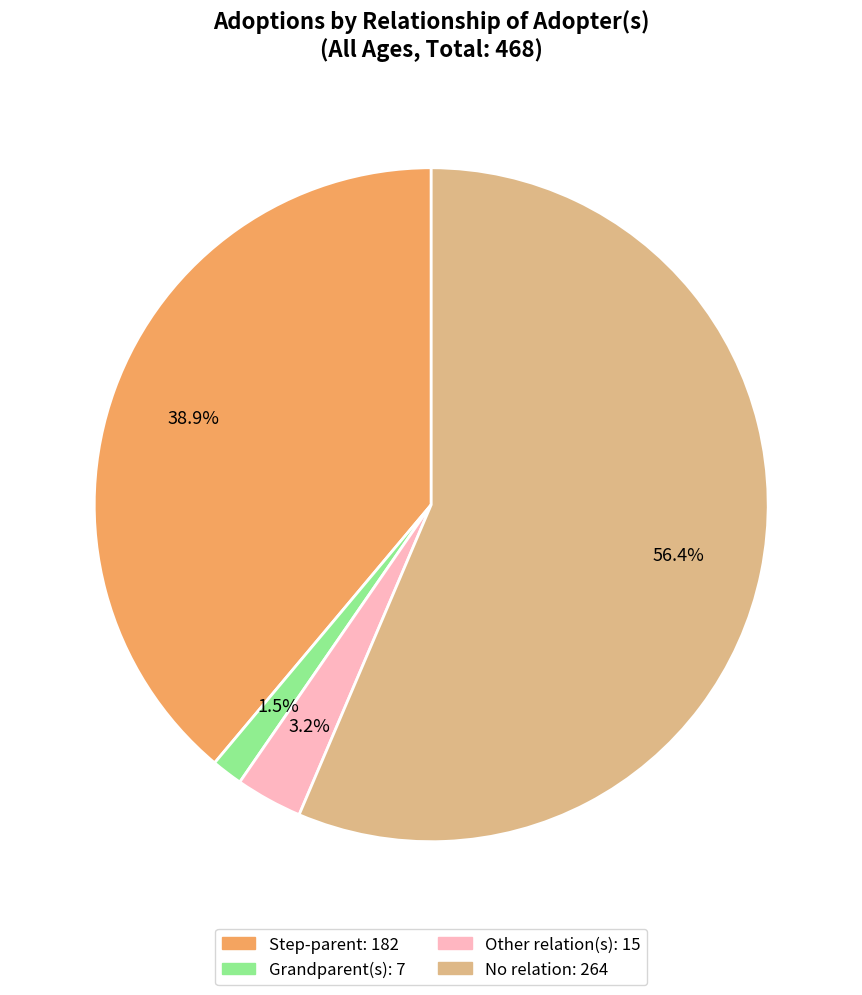

What is the ratio of the value at Grandparent(s) to the value at Other relation(s)?

0.5